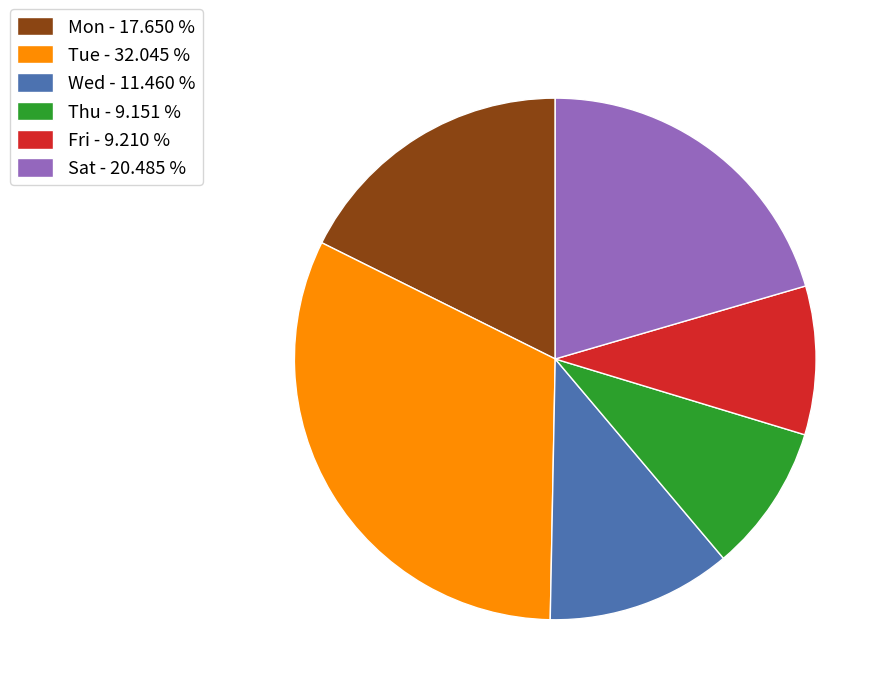

Between Wed - 11.460 % and Fri - 9.210 %, which is larger?

Wed - 11.460 %